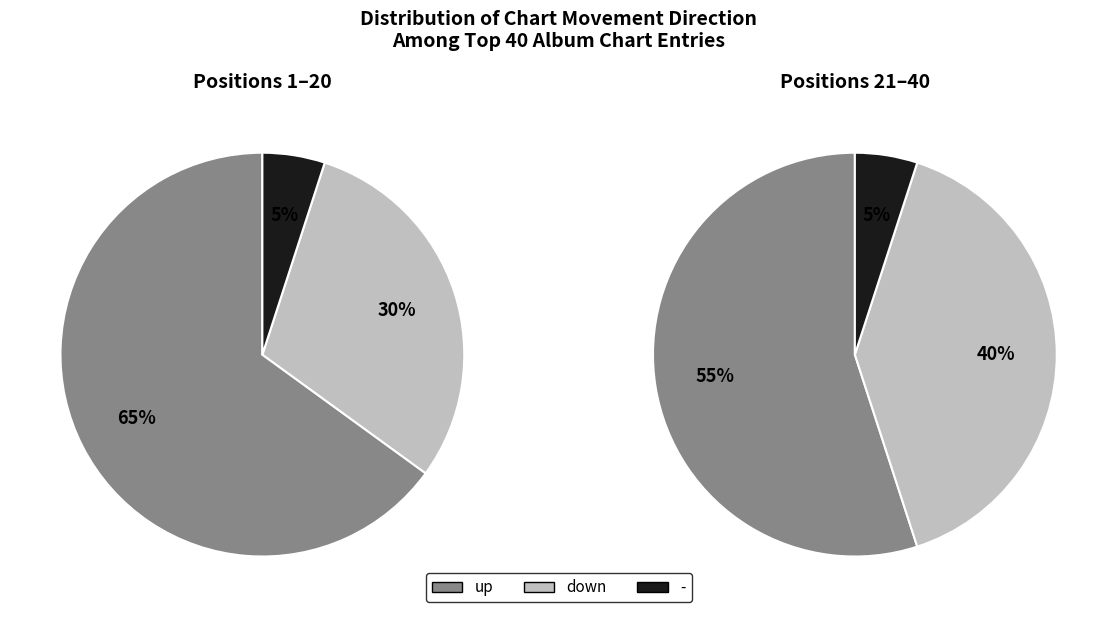

To the nearest percent, what is the difference between the largest and smallest slice percentages?

60%